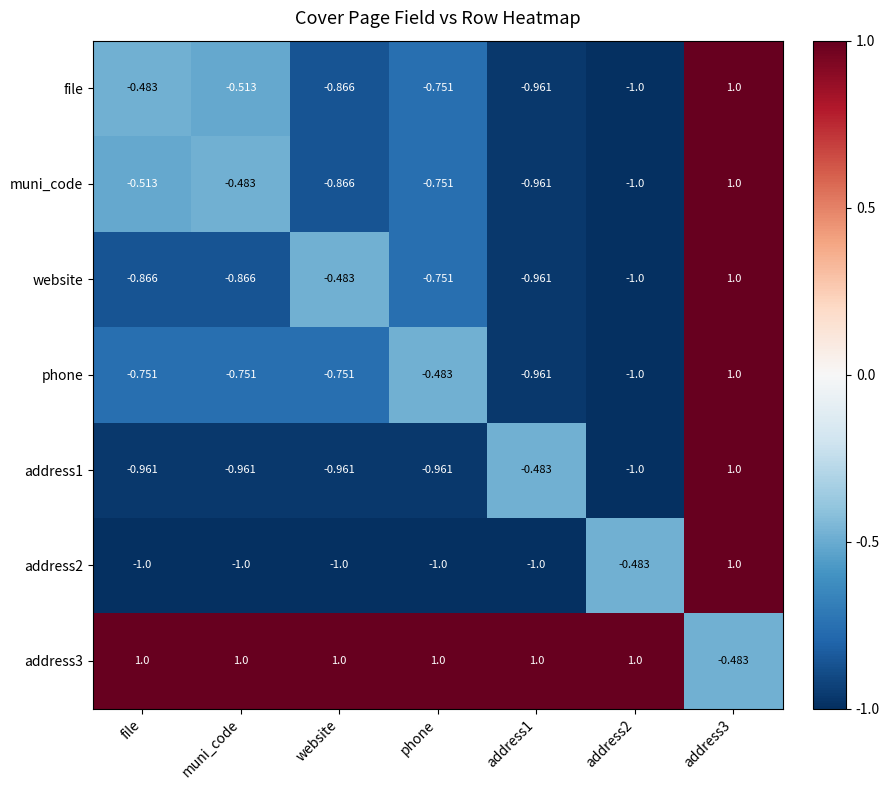

Where is muni_code nearest to the value 0?

muni_code